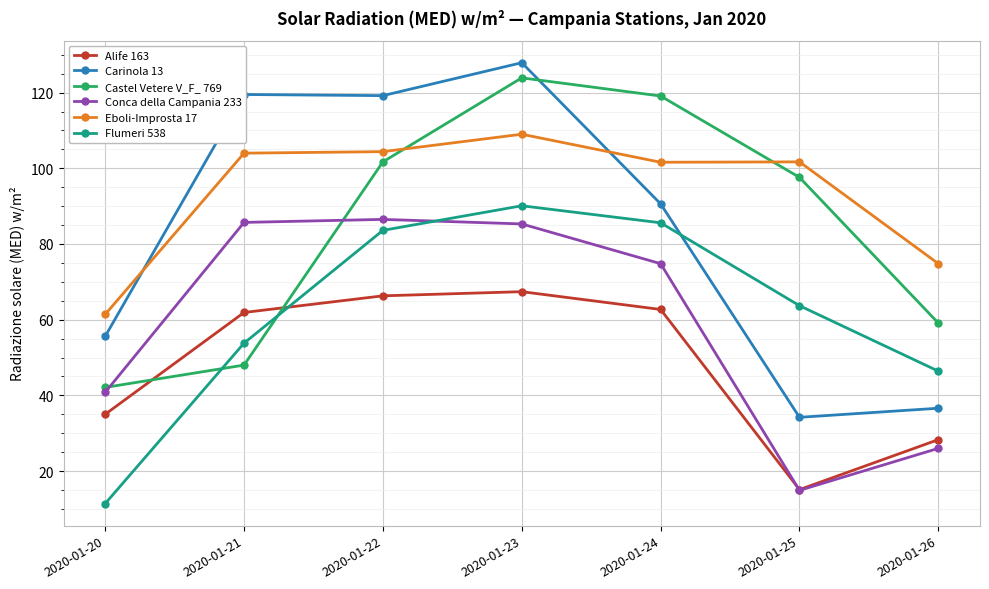

At which label does Alife 163 first exceed 61?

2020-01-21